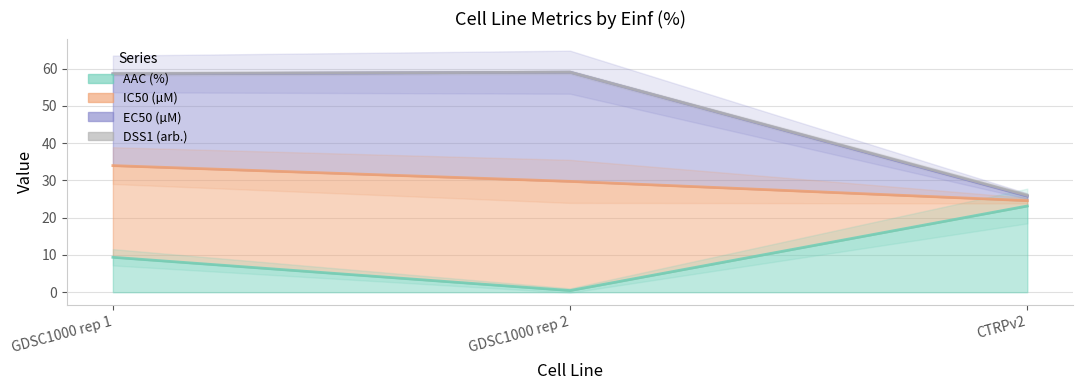

Rank the categories by AAC (%) value from lowest to highest.

GDSC1000 rep 2, GDSC1000 rep 1, CTRPv2